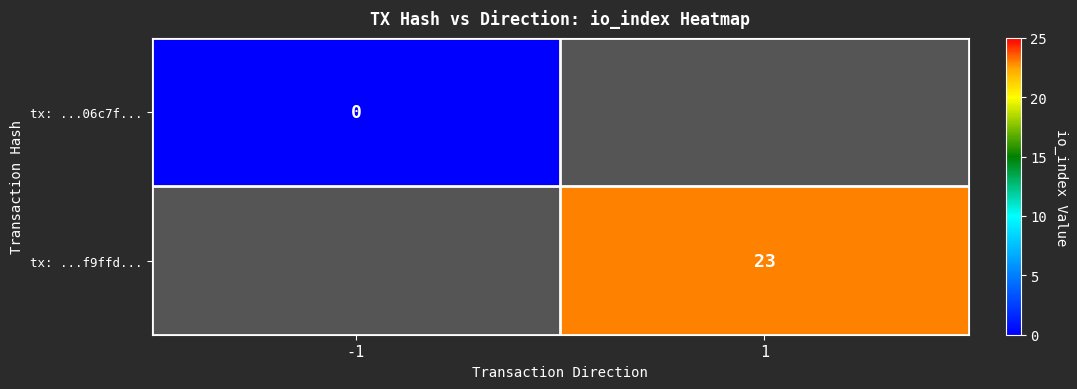

Is it true that tx: ...f9ffd... equals 23 at 1?

True